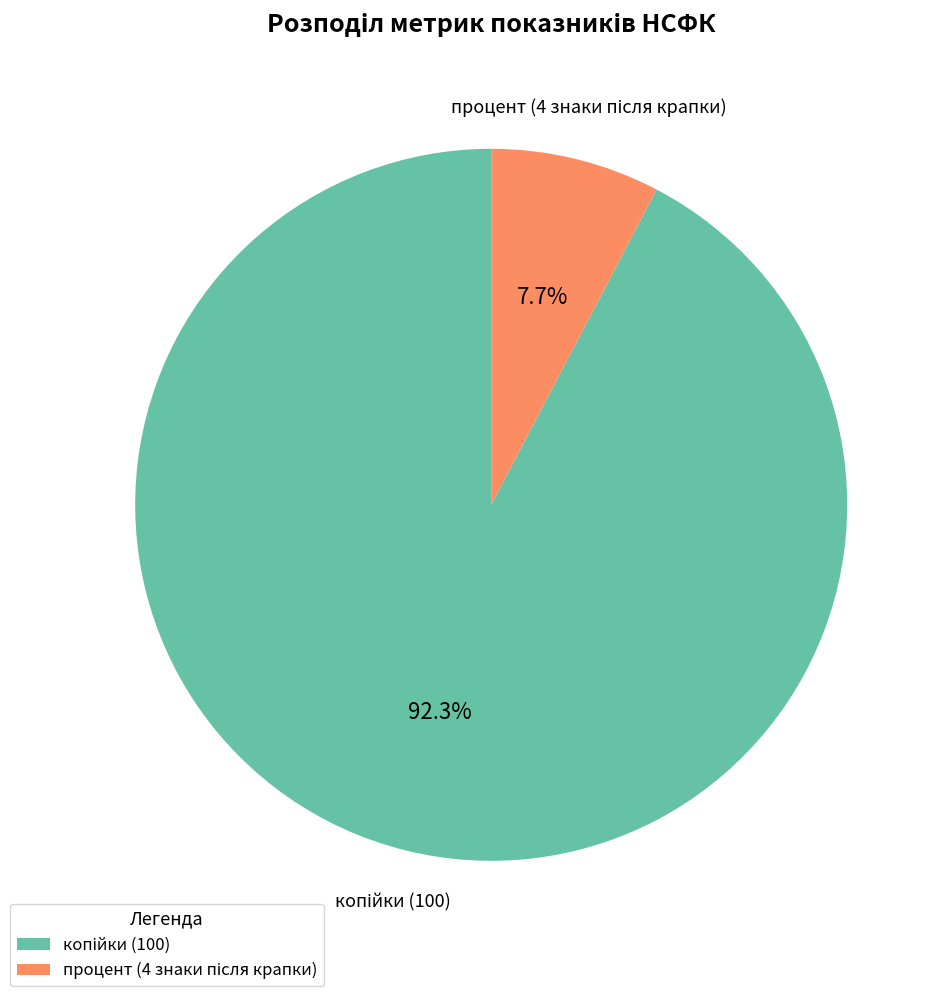

Is there a majority slice in this chart?

Yes